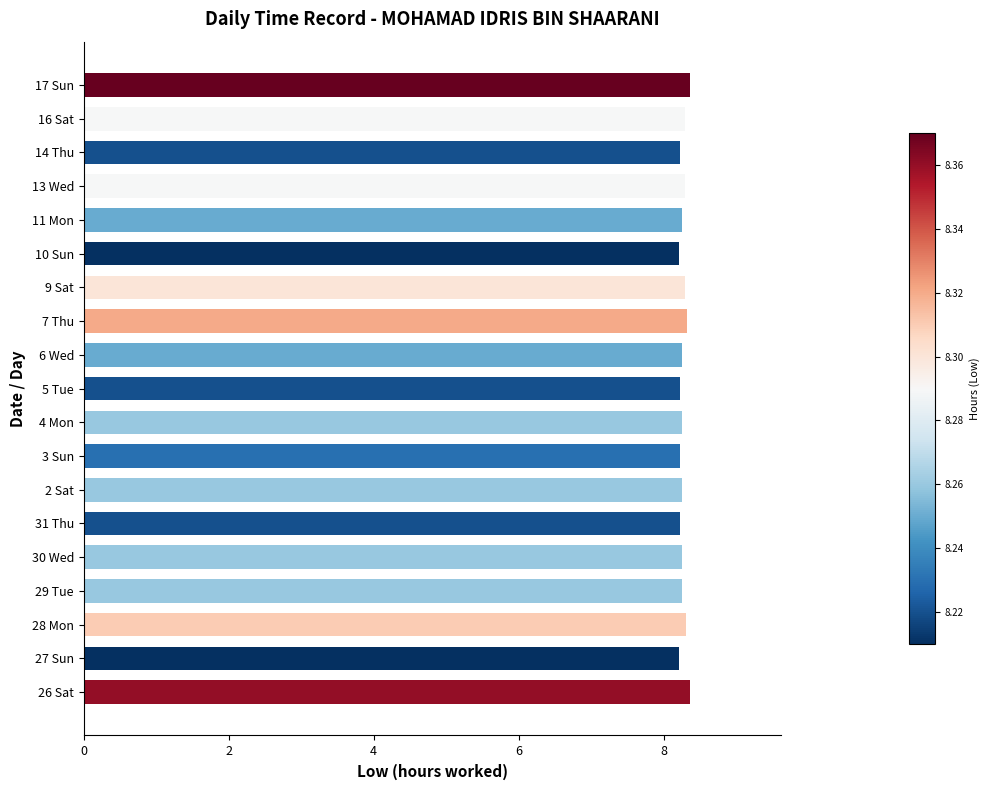

Approximately how many times larger is the value at 13 Wed compared to 28 Mon?

1.0